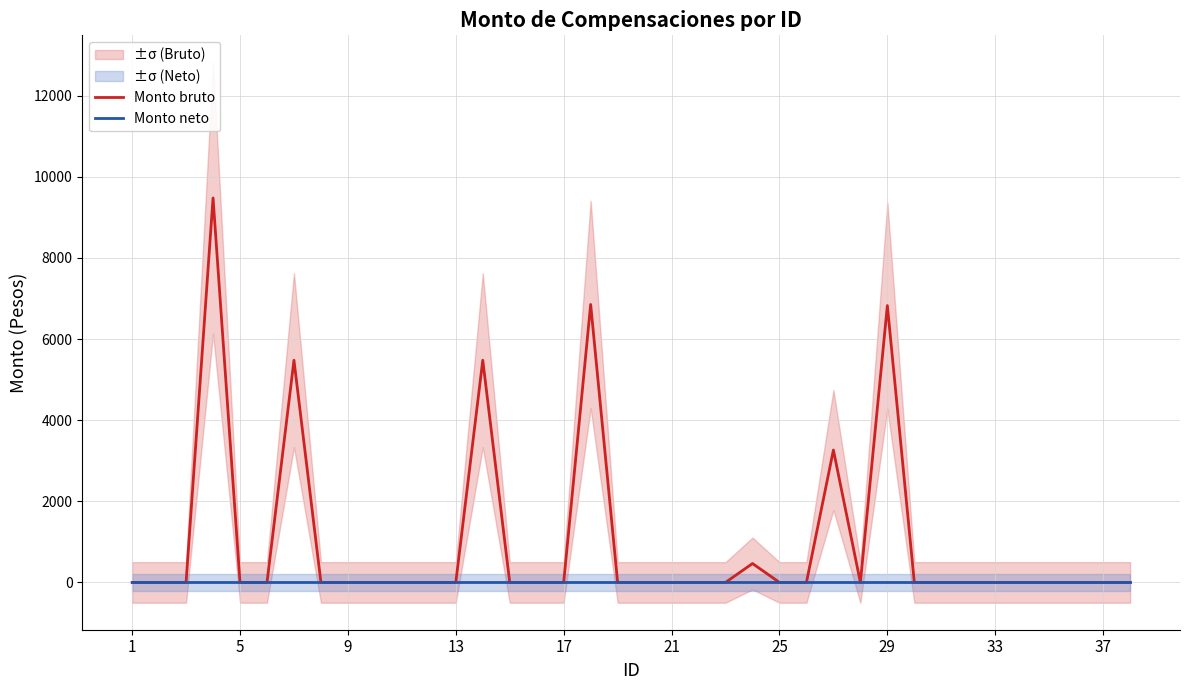

What are all the series names shown in the legend?

Monto bruto, Monto neto